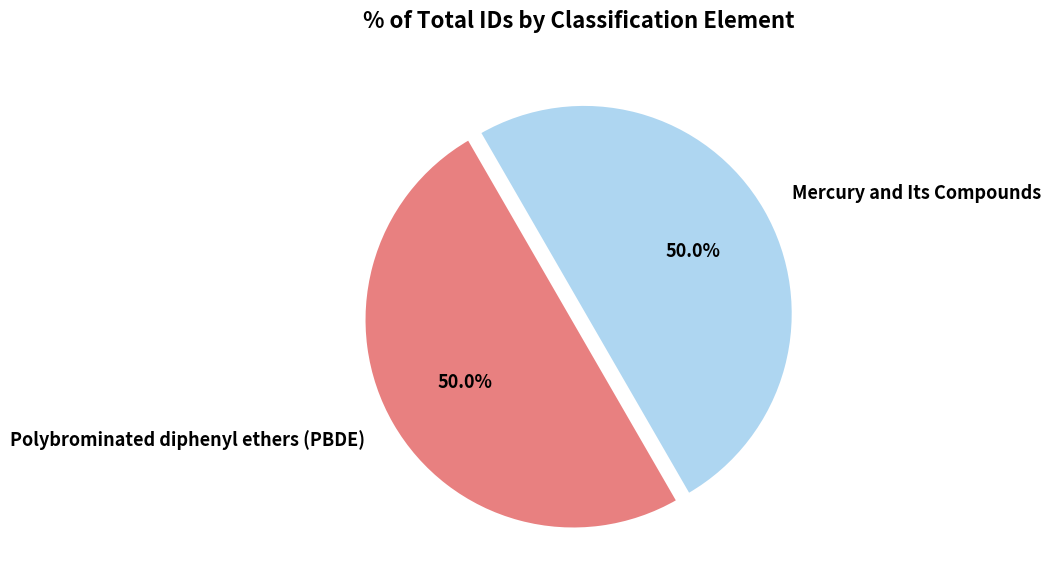

Is the sum of Polybrominated diphenyl ethers (PBDE) and Mercury and Its Compounds greater than half?

Yes